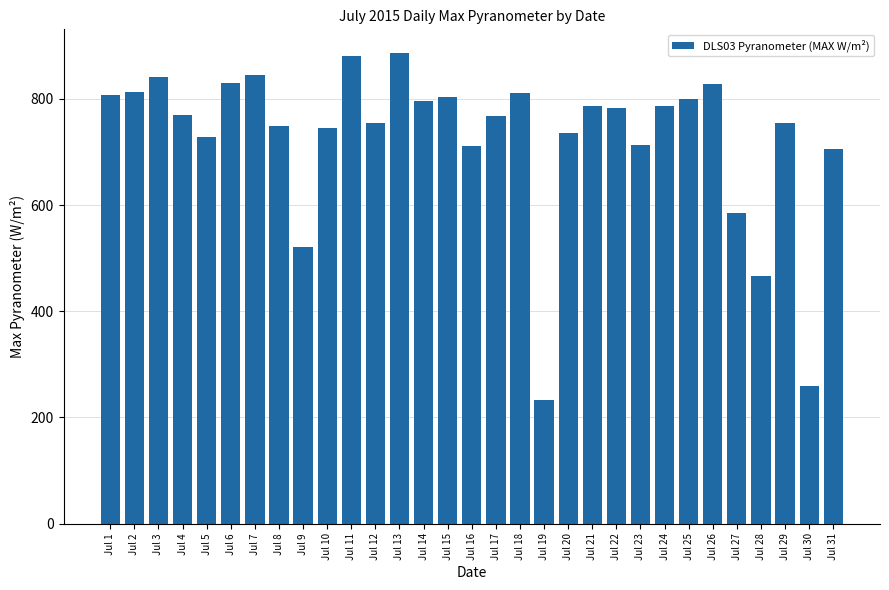

What is the value of the 20th bar from the left?

736.8